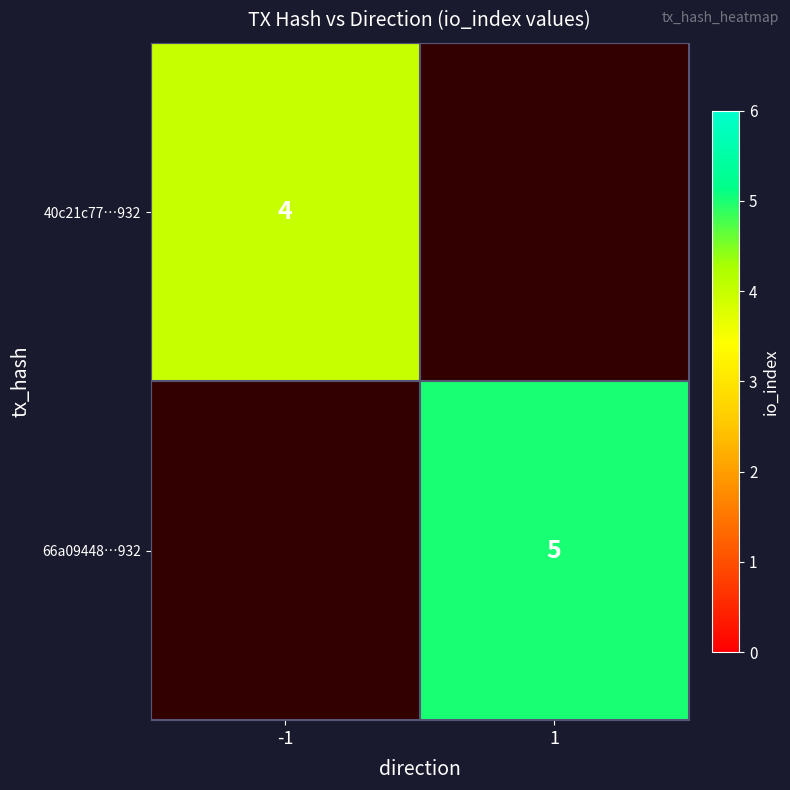

At how many categories does at least one series exceed 4?

1